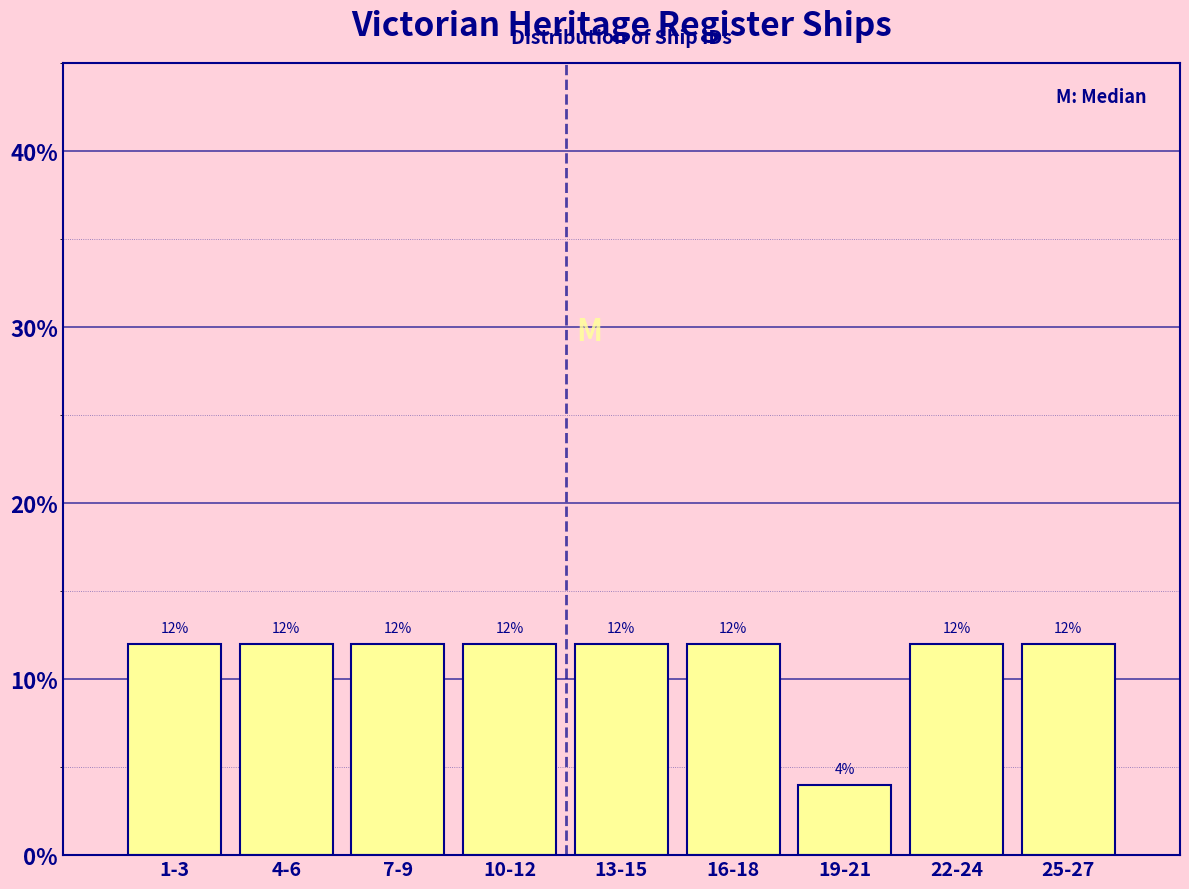

Are the bars horizontal?

No